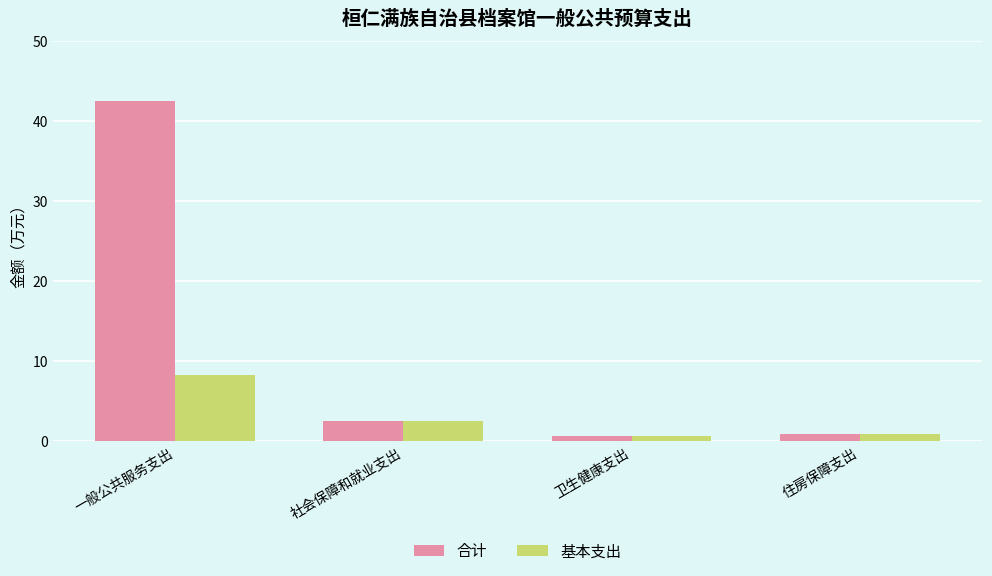

What are all the series names shown in the legend?

合计, 基本支出